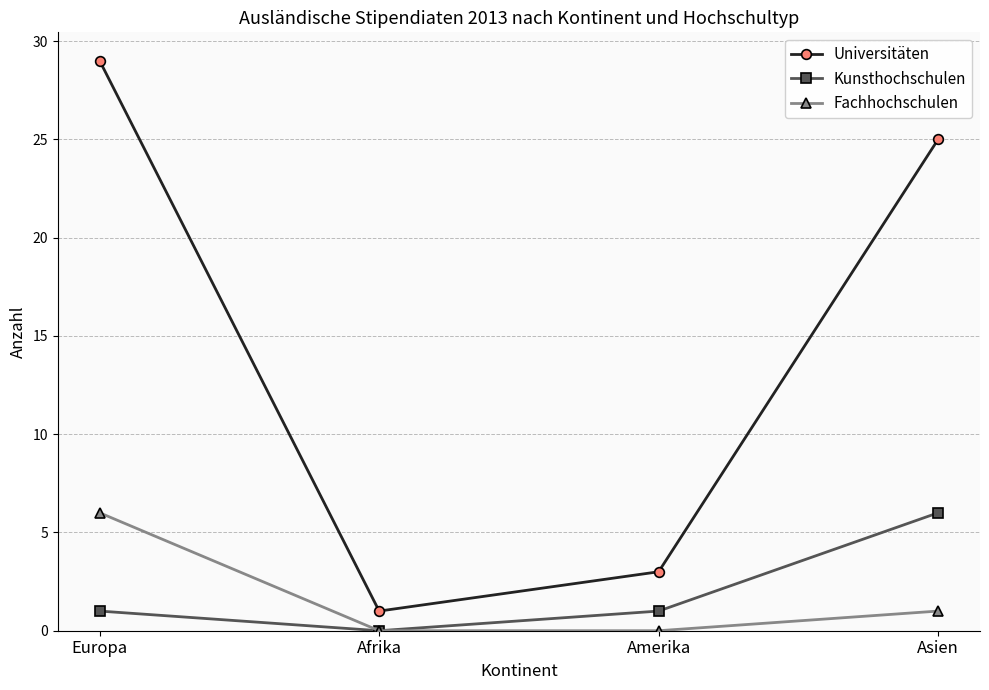

What is the difference between the highest and lowest values at Afrika?

1